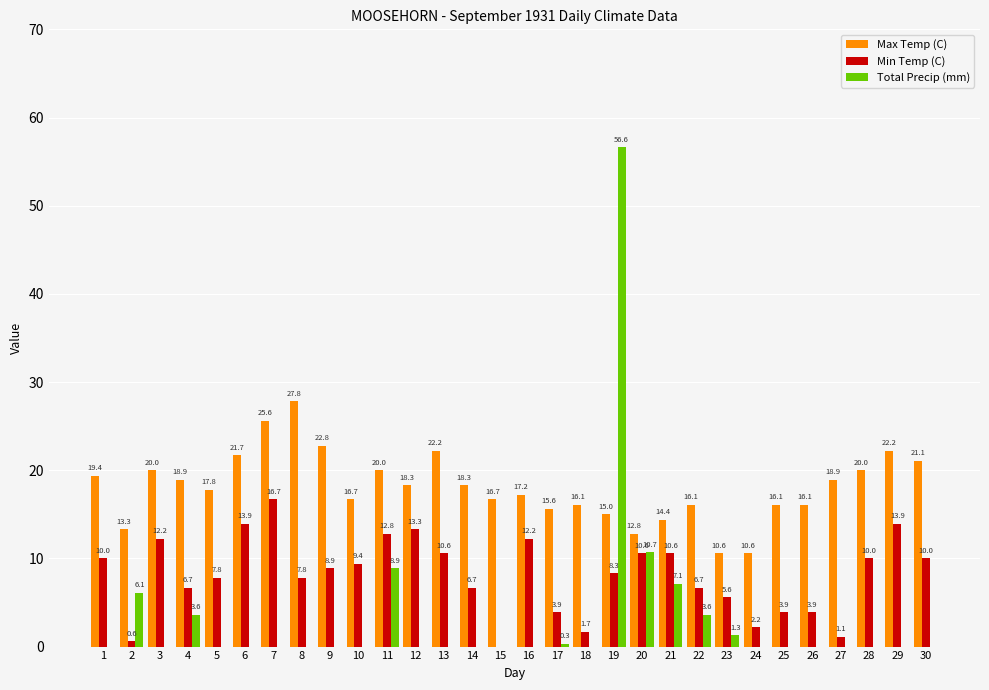

At which label is Total Precip (mm) closest to 28?

20